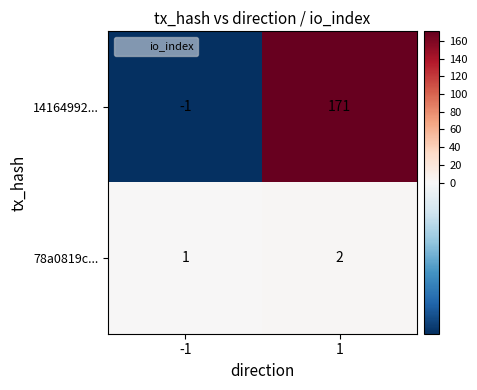

Which series changed the most between -1 and 1?

14164992...